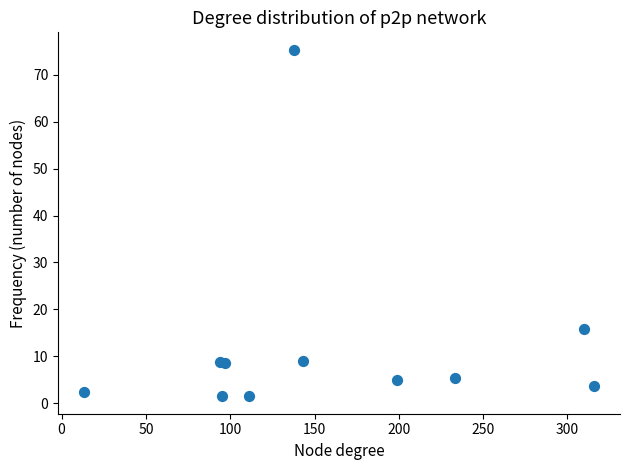

What Y value in the scatter plot is closest to 38?

15.9